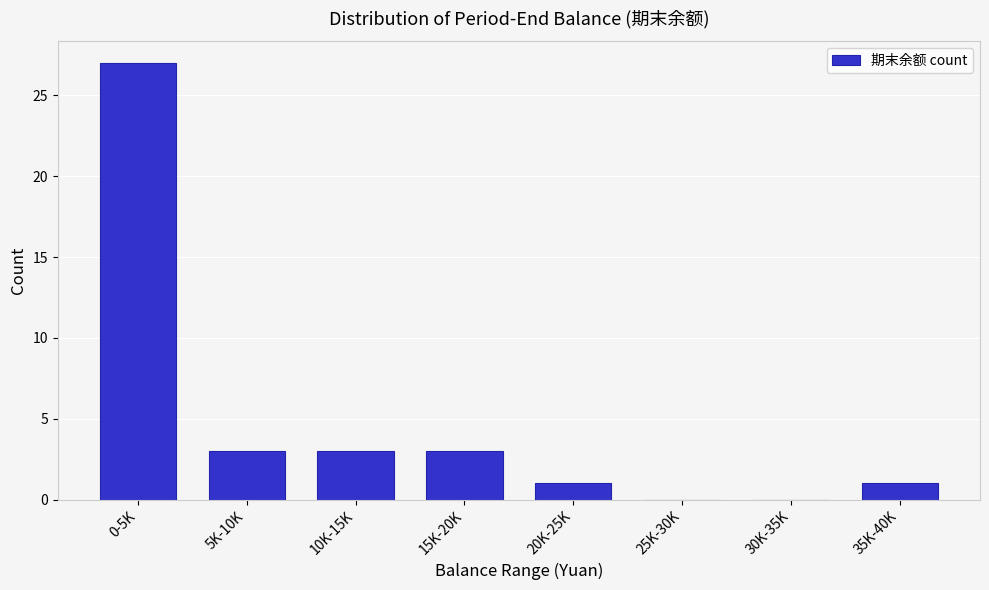

Reading left to right, list all the values displayed in this chart.

0-5K=27	5K-10K=3	10K-15K=3	15K-20K=3	20K-25K=1	25K-30K=0	30K-35K=0	35K-40K=1